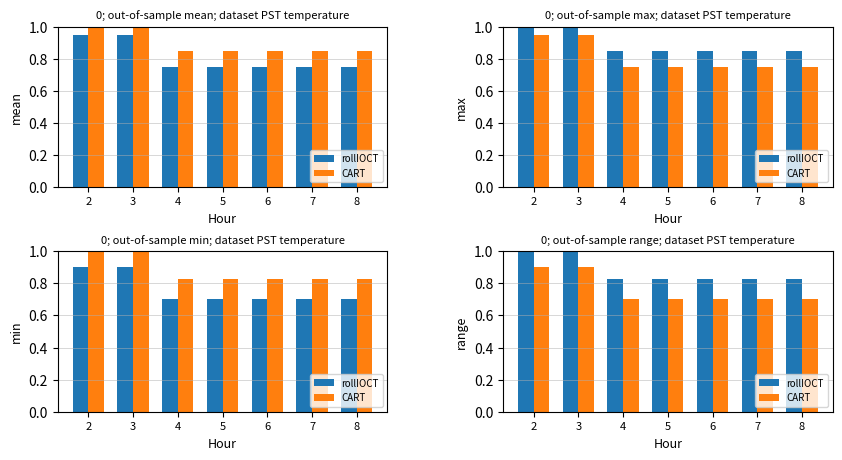

The CART series shows 0.7 at 7. True or false?

True